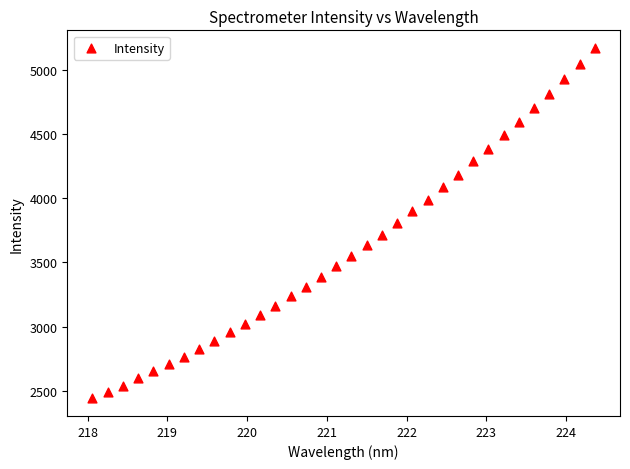

What is the range of X values (max minus min)?

6.3